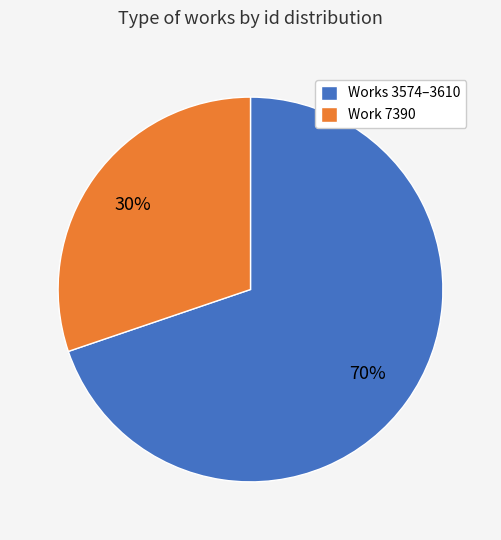

To the nearest percent, what is the combined percentage of Works 3574–3610 and Work 7390?

100%